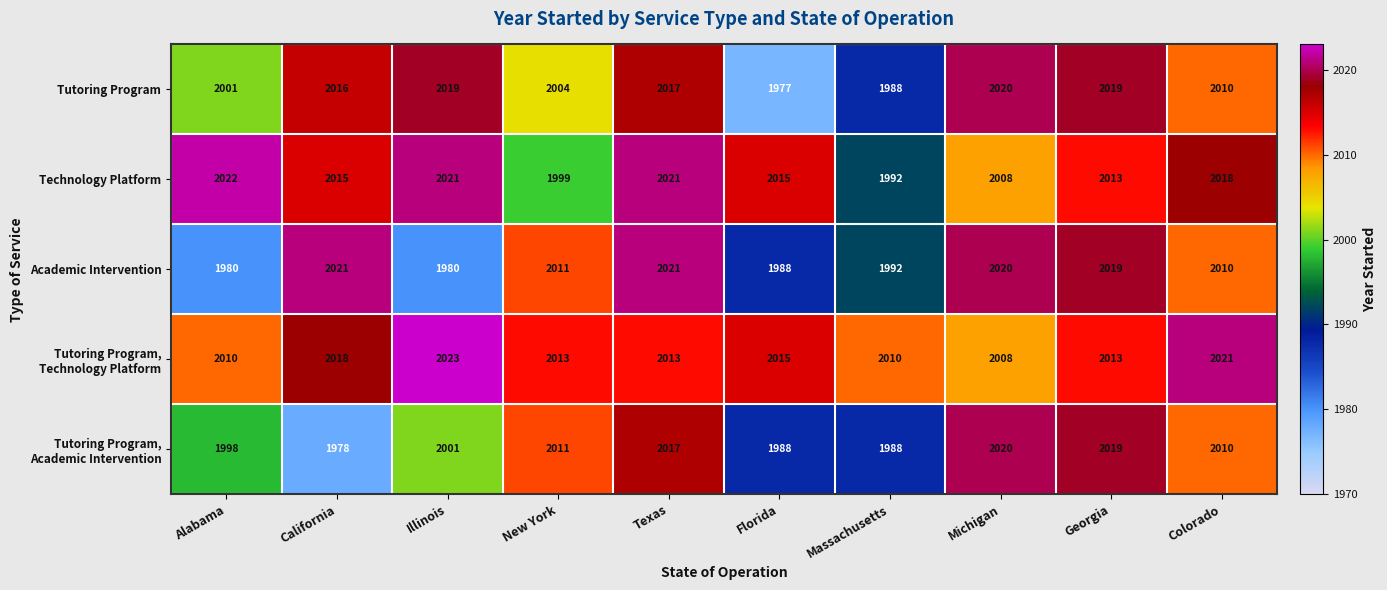

The Technology Platform series shows 2018 at Colorado. True or false?

True